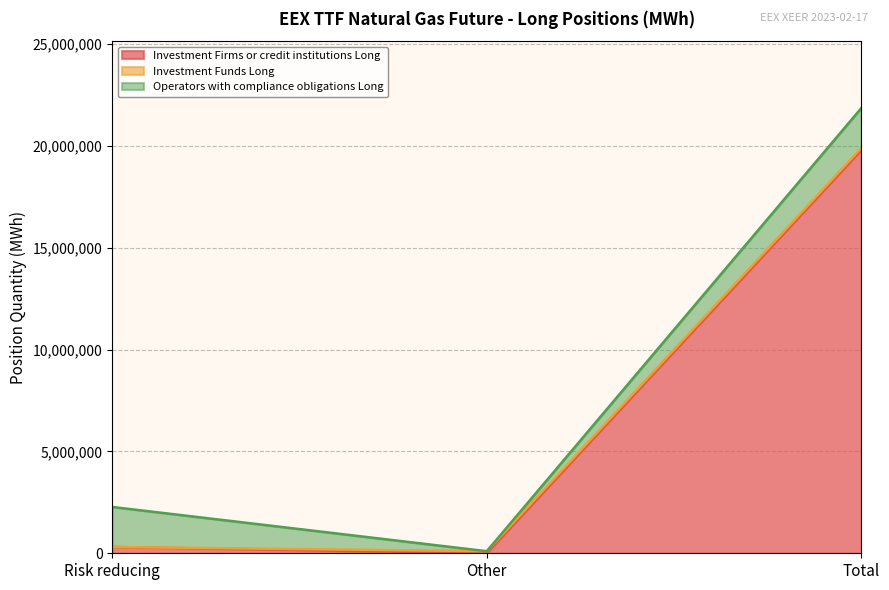

What is the greatest value displayed?

19788697